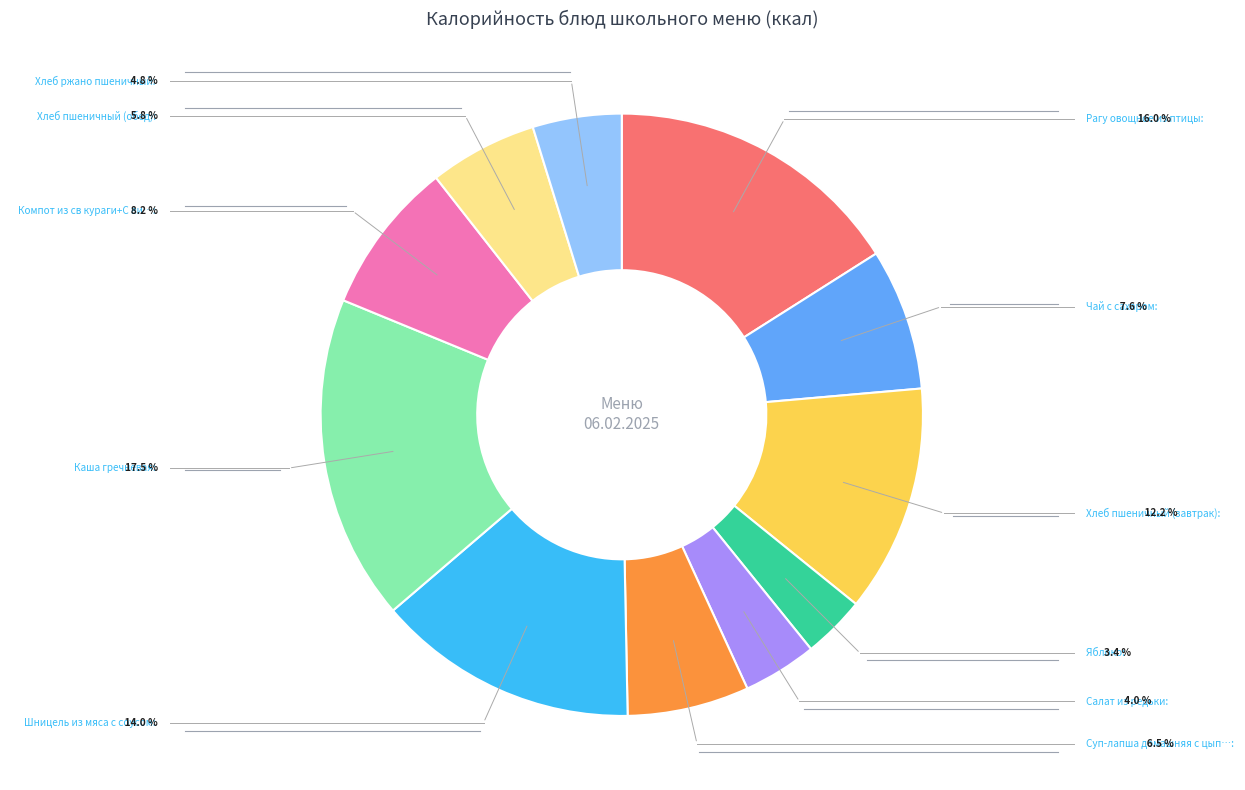

Is there any slice that represents more than half of the pie?

No